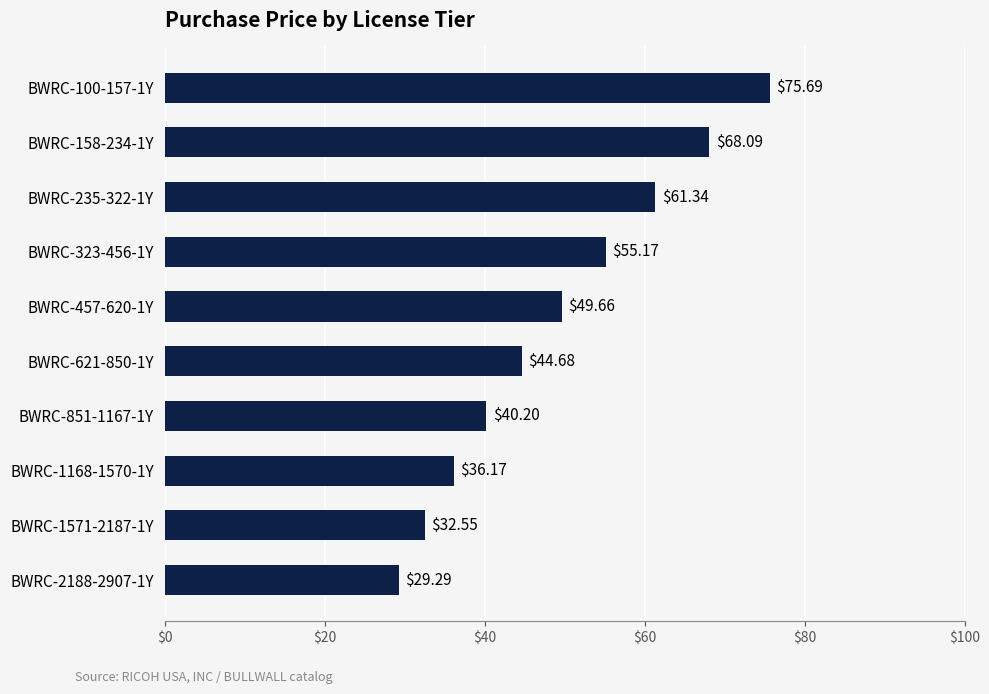

List the labels in order of value, largest first.

BWRC-100-157-1Y, BWRC-158-234-1Y, BWRC-235-322-1Y, BWRC-323-456-1Y, BWRC-457-620-1Y, BWRC-621-850-1Y, BWRC-851-1167-1Y, BWRC-1168-1570-1Y, BWRC-1571-2187-1Y, BWRC-2188-2907-1Y